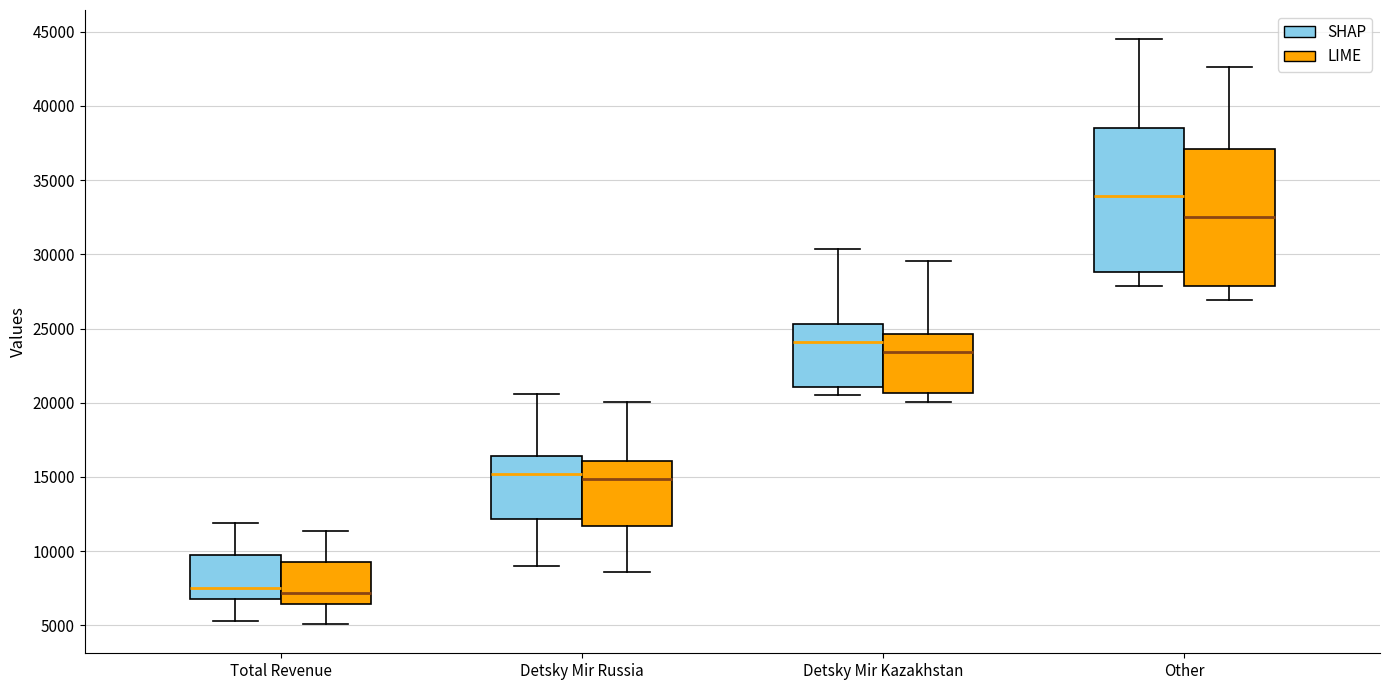

Reading left to right, transcribe this box plot: for each box, give where its median line is, the range the box spans, and where its two whiskers end, as read against the y-axis. The values are not printed on the chart, so give them approximately, as read against the axis.

Total Revenue (SHAP): median 7500, box 7000 to 10000, whiskers 5500 to 12000
Total Revenue (LIME): median 7000, box 6500 to 9500, whiskers 5000 to 11500
Detsky Mir Russia (SHAP): median 15000, box 12000 to 16500, whiskers 9000 to 20500
Detsky Mir Russia (LIME): median 15000, box 11500 to 16000, whiskers 8500 to 20000
Detsky Mir Kazakhstan (SHAP): median 24000, box 21000 to 25500, whiskers 20500 to 30500
Detsky Mir Kazakhstan (LIME): median 23500, box 20500 to 24500, whiskers 20000 to 29500
Other (SHAP): median 34000, box 29000 to 38500, whiskers 28000 to 44500
Other (LIME): median 32500, box 28000 to 37000, whiskers 27000 to 42500